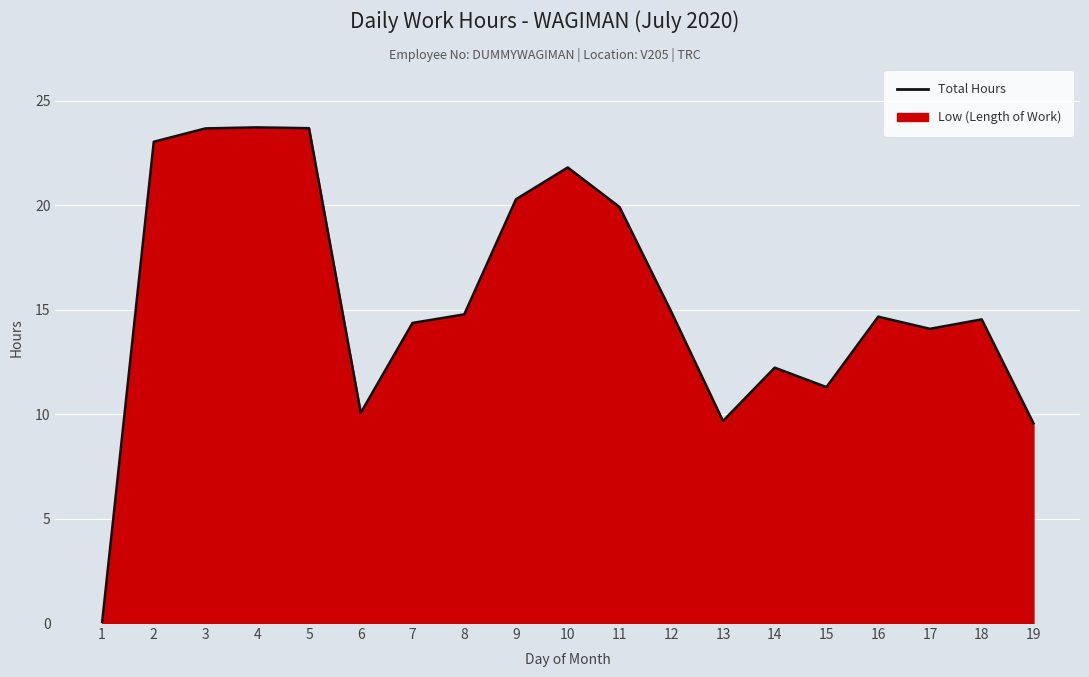

True or false: the data shows 23.7 at 3.

True